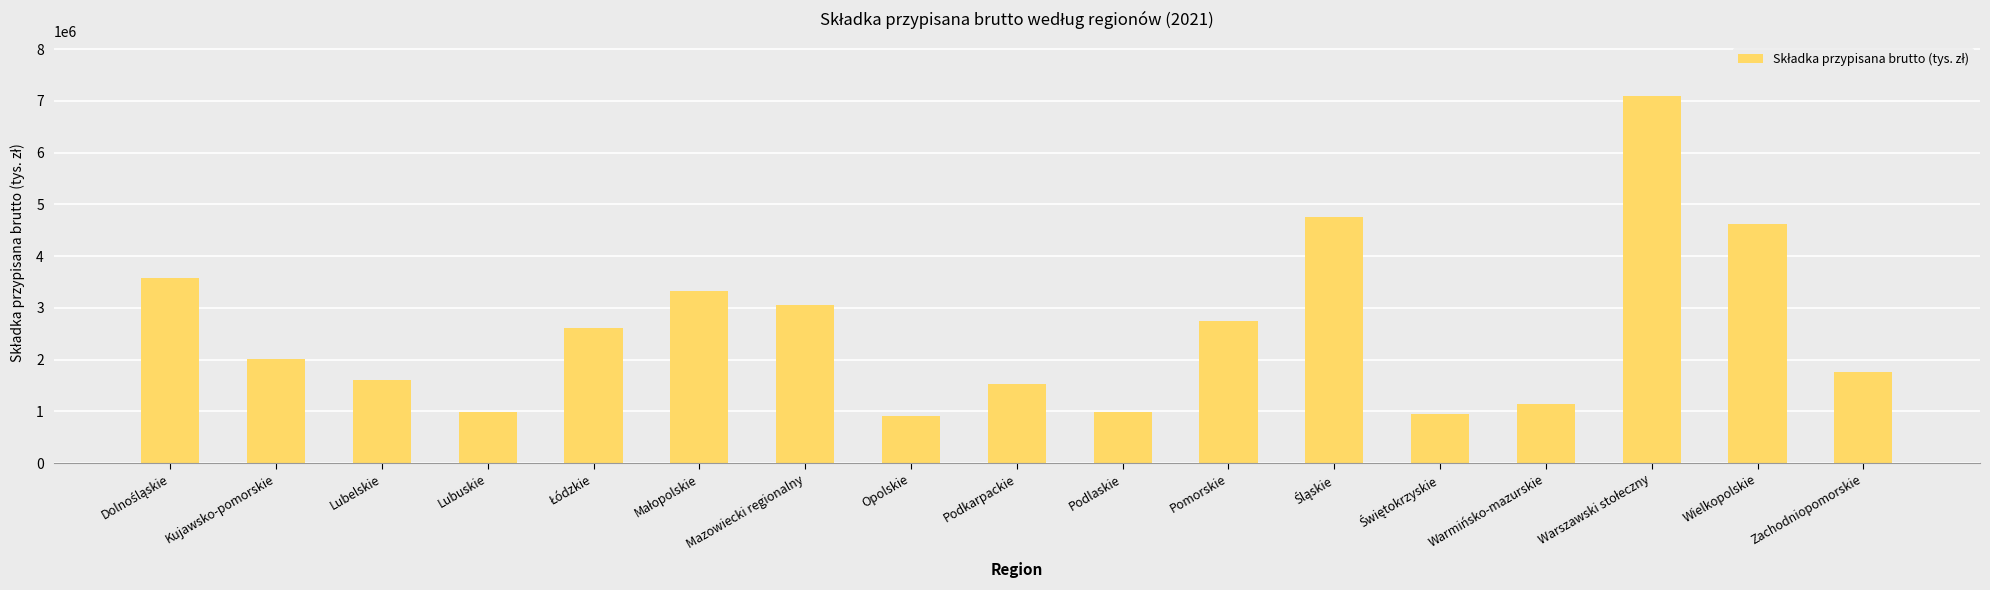

Does the chart contain stacked bars?

No